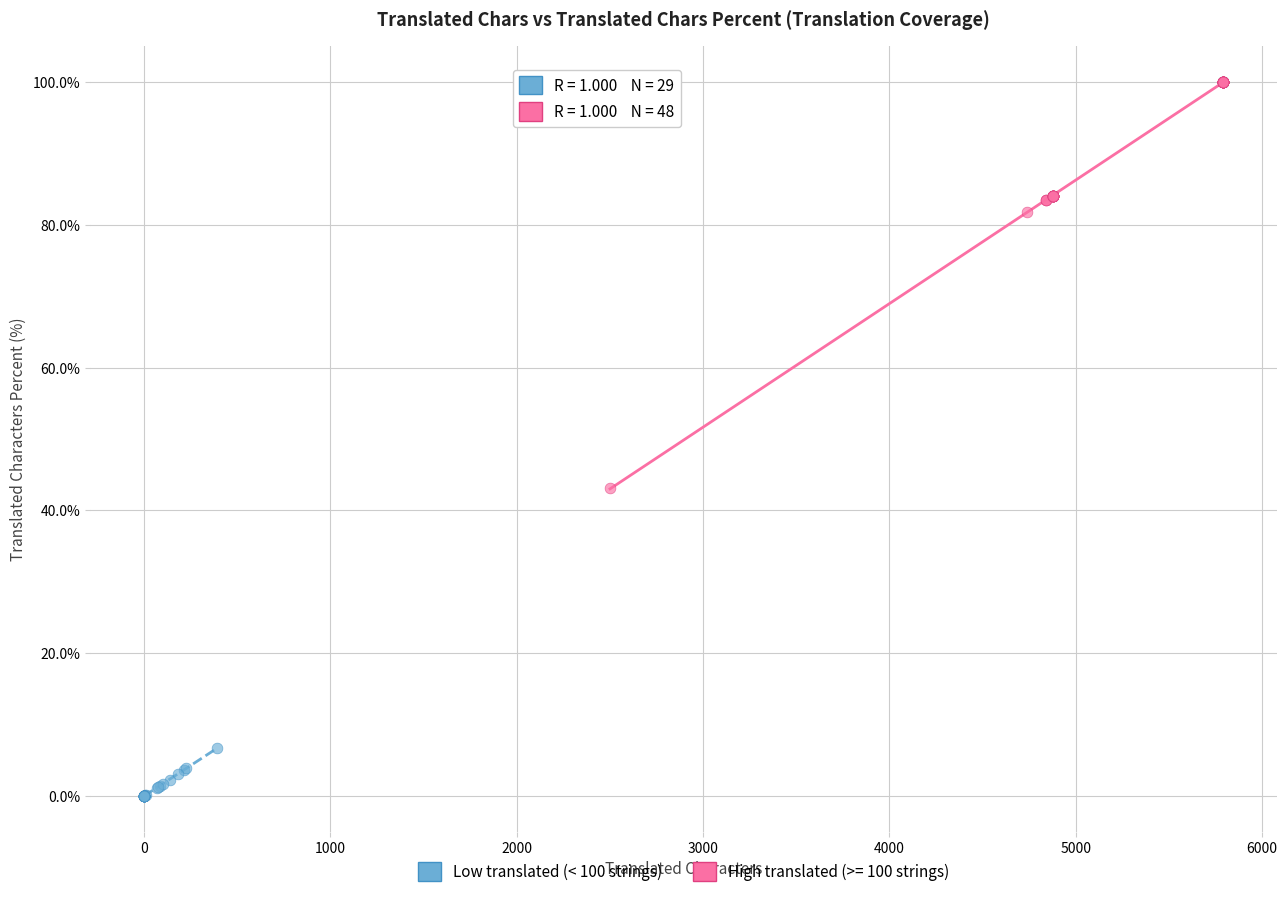

Which series has the largest Y range (max minus min)?

High translated (>= 100 strings)